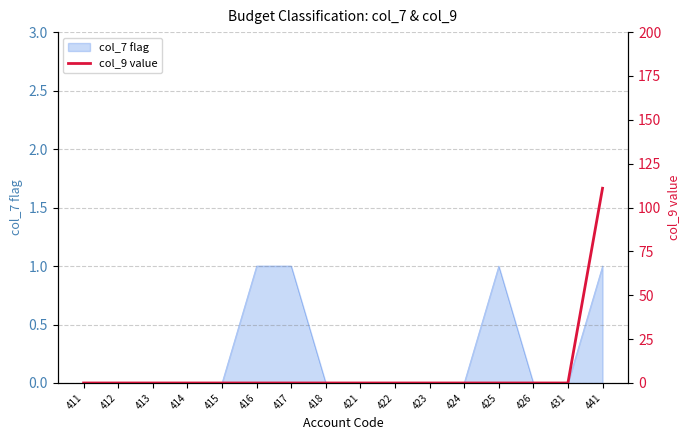

Reading left to right, extract all data points from this chart.

411=0	412=0	413=0	414=0	415=0	416=0	417=0	418=0	421=0	422=0	423=0	424=0	425=0	426=0	431=0	441=111